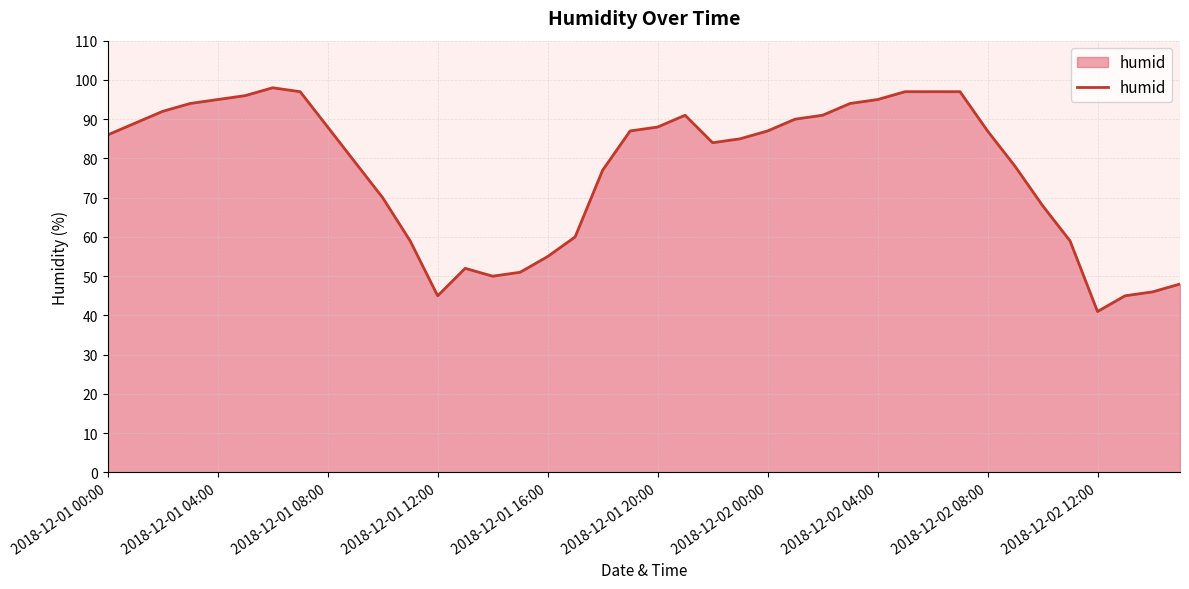

What is the average value?

77